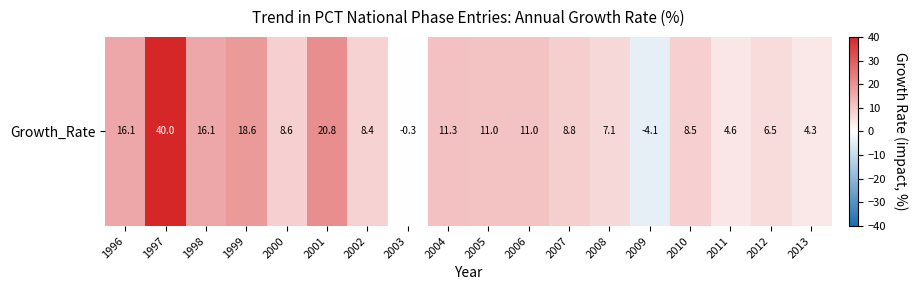

Reading right to left, extract all data points from this chart.

4.3	6.5	4.6	8.5	-4.1	7.1	8.8	11.0	11.0	11.3	-0.3	8.4	20.8	8.6	18.6	16.1	40.0	16.1